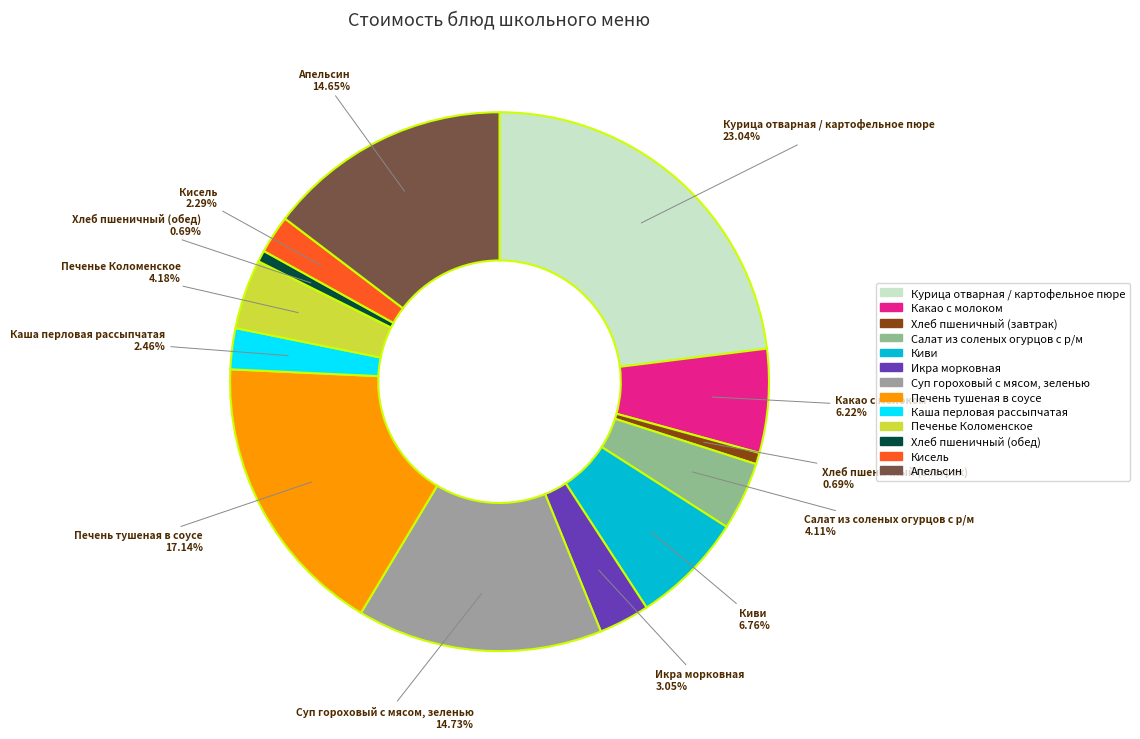

How many segments does this pie chart have?

13